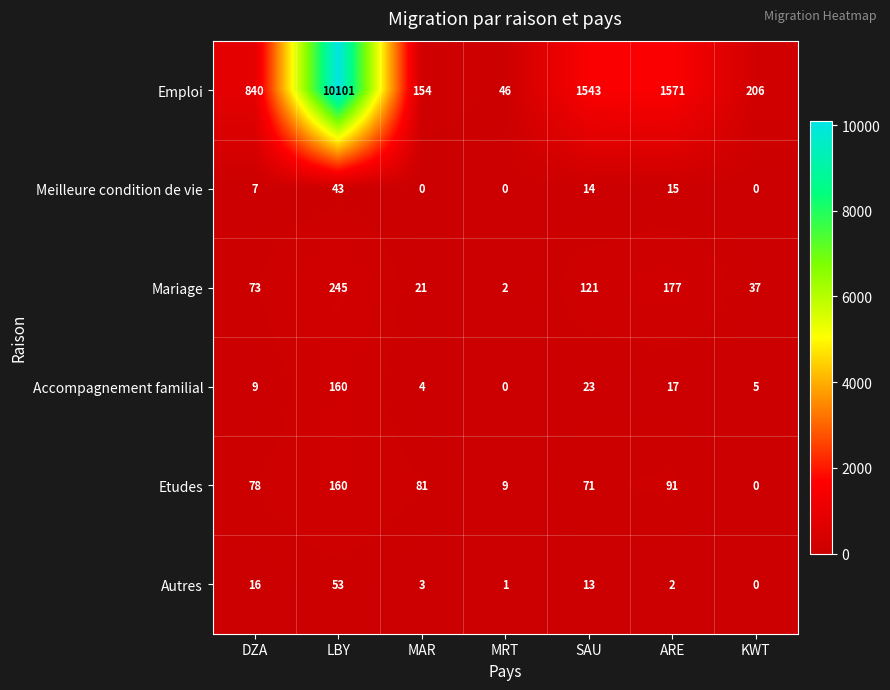

What is the maximum value shown in the chart?

10101